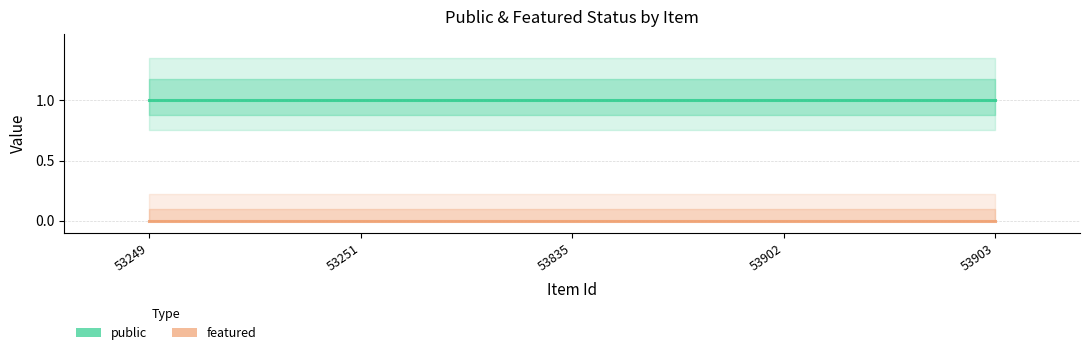

What is the difference between the highest and lowest values at 53249?

1